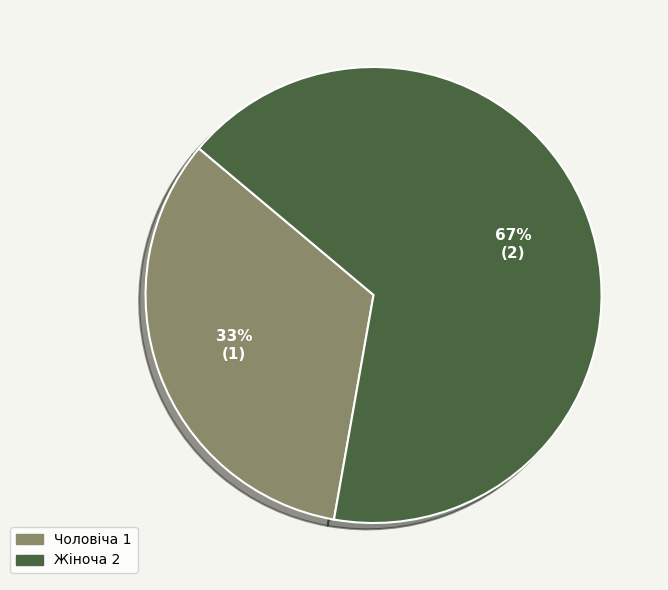

Is Жіноча the majority of the pie?

Yes